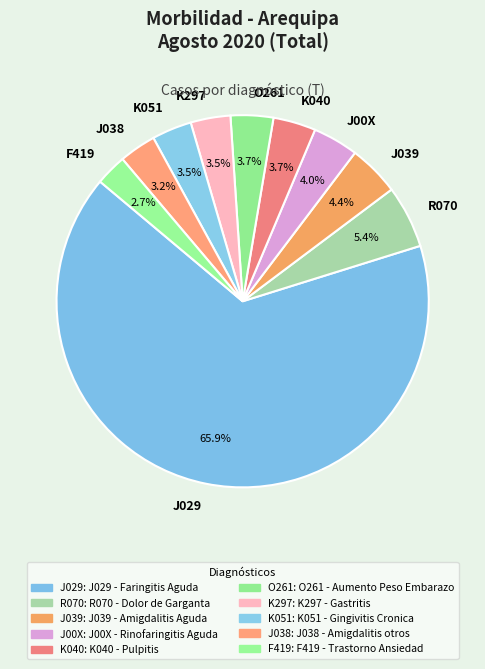

How many slices are in this pie chart?

10